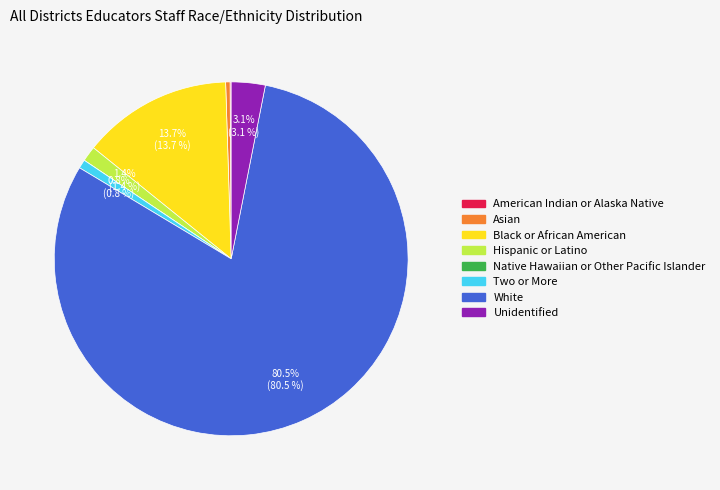

Is the sum of Asian and Hispanic or Latino greater than half?

No